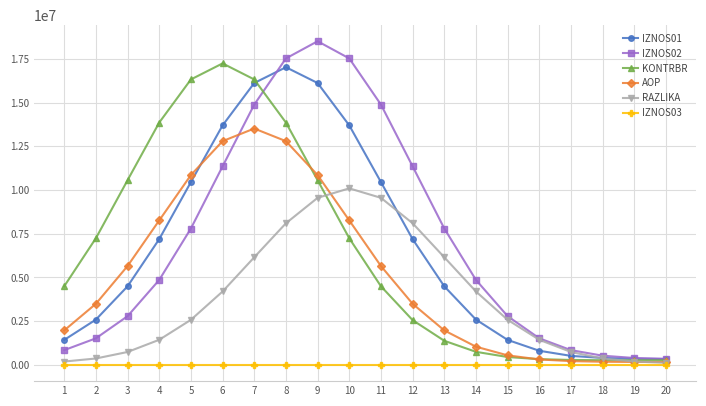

Rank the series by their maximum value, from lowest to highest.

IZNOS03, RAZLIKA, AOP, IZNOS01, KONTRBR, IZNOS02